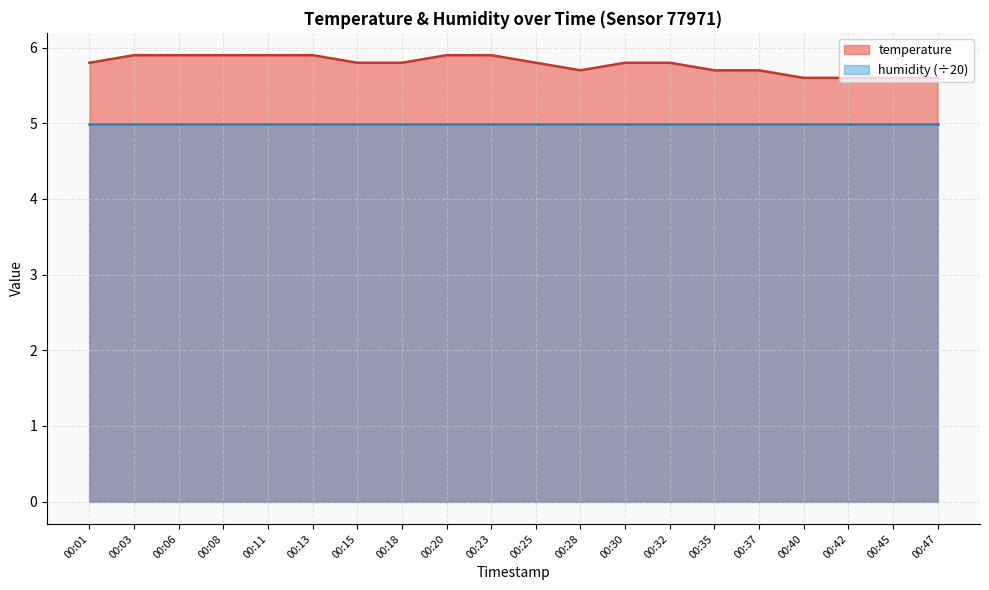

Reading left to right, transcribe all the data shown in this chart.

5.8	5.9	5.9	5.9	5.9	5.9	5.8	5.8	5.9	5.9	5.8	5.7	5.8	5.8	5.7	5.7	5.6	5.6	5.6	5.6